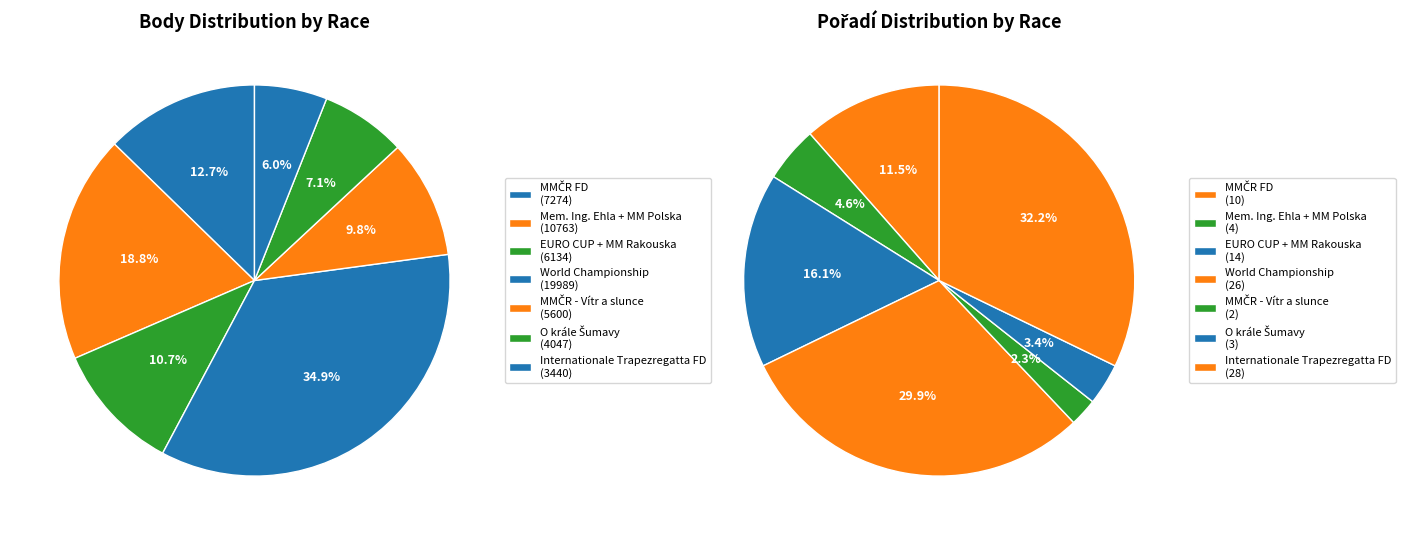

Count the number of slices in the pie.

7